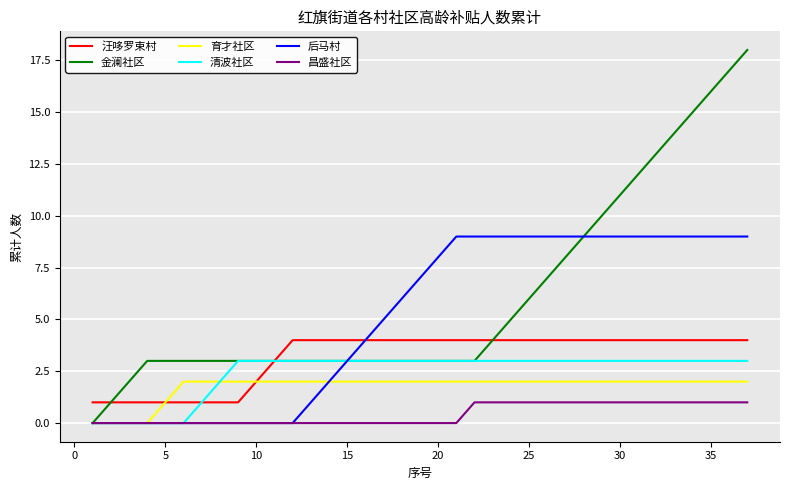

Which series has the largest total across all categories?

金澜社区